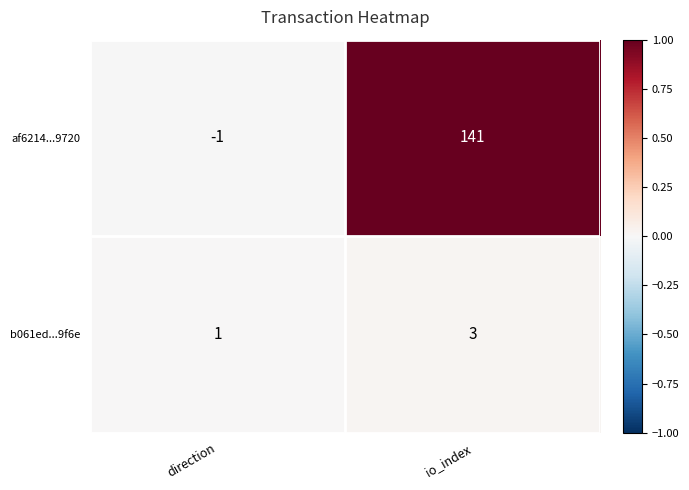

What is the spread (max minus min) of values at io_index?

138